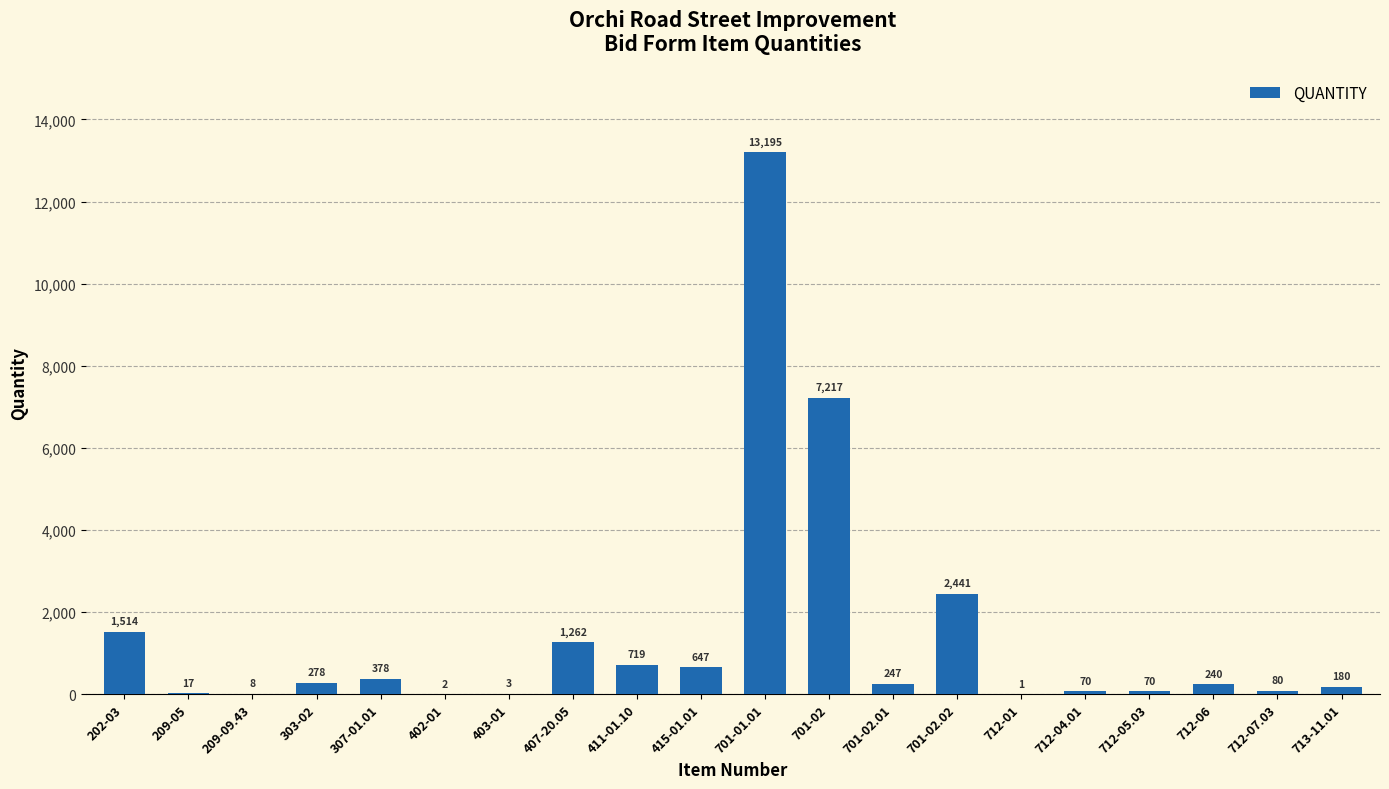

Which category has the highest value across all series?

701-01.01